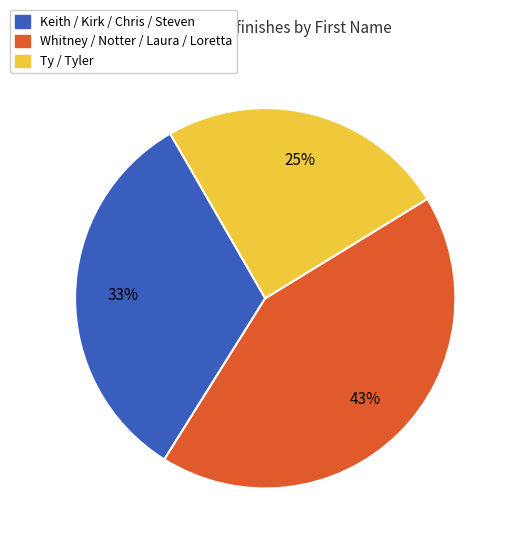

Is there a majority slice in this chart?

No